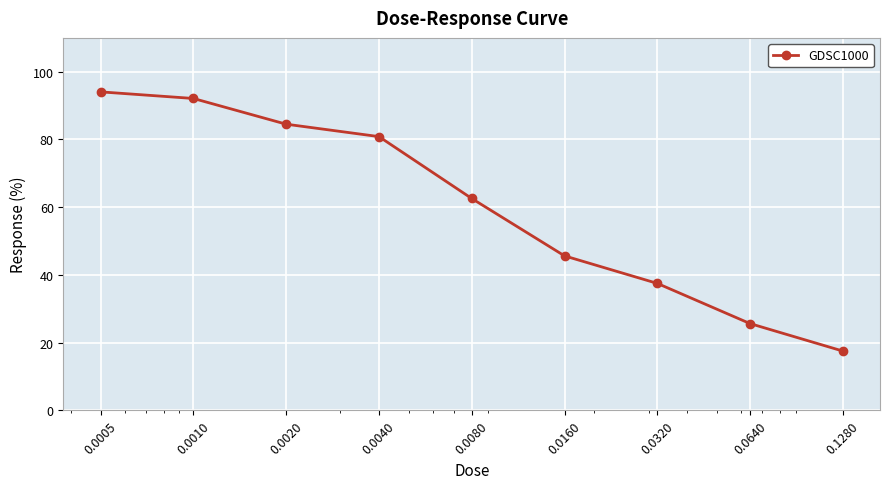

What is the difference between the maximum and minimum values?

76.5